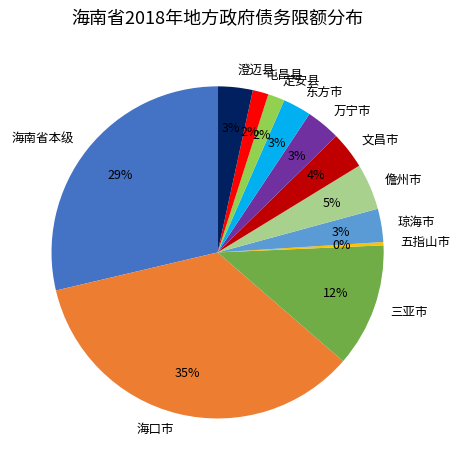

Combined, do 定安县 and 屯昌县 account for over 50%?

No